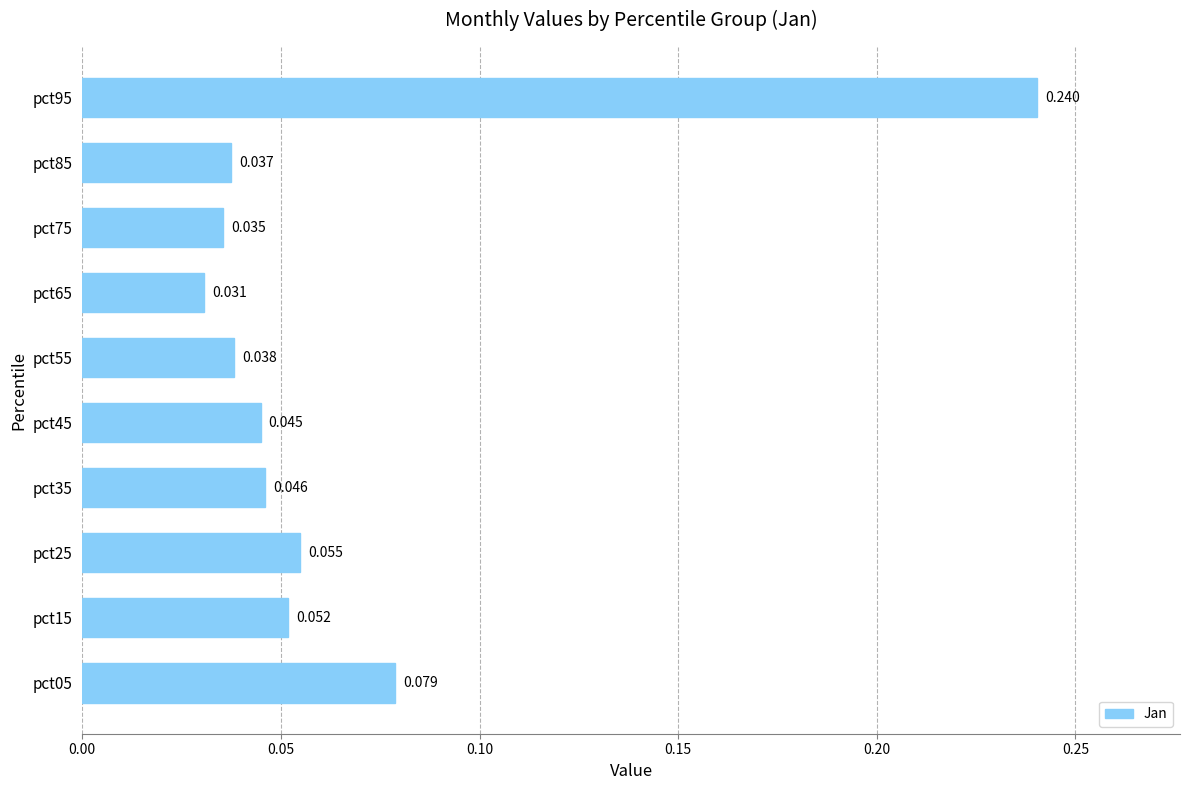

Rank the categories by value from lowest to highest.

pct65, pct75, pct85, pct55, pct45, pct35, pct15, pct25, pct05, pct95